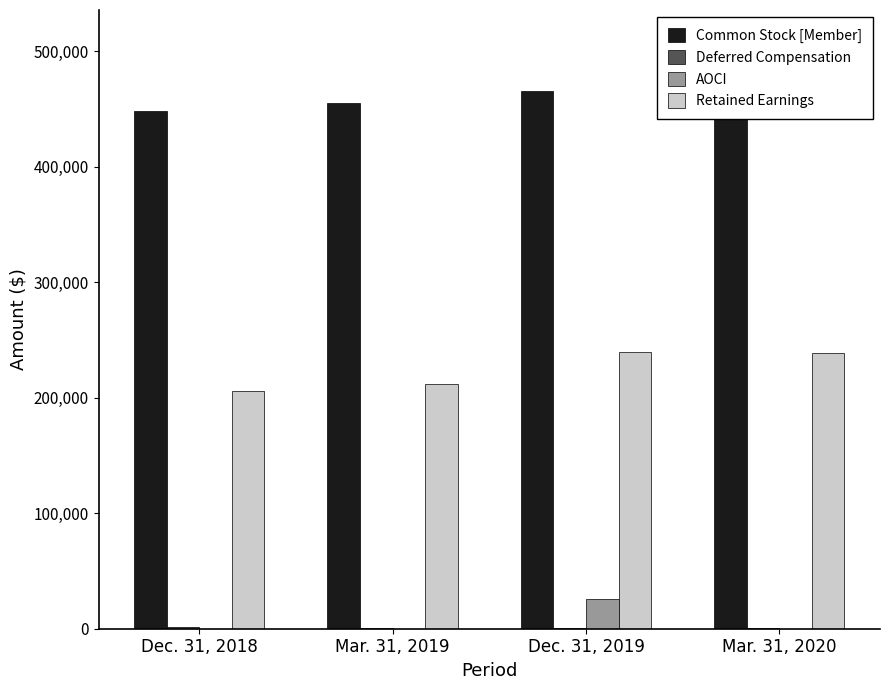

At which label does AOCI first exceed 171?

Dec. 31, 2019